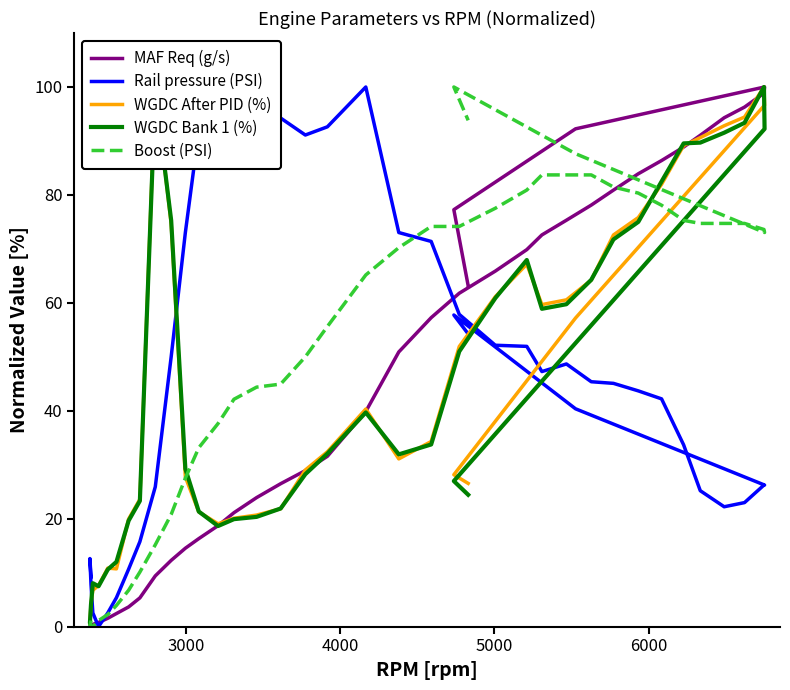

After their last crossing, which series has the higher values: Rail pressure (PSI) or Boost (PSI)?

Boost (PSI)